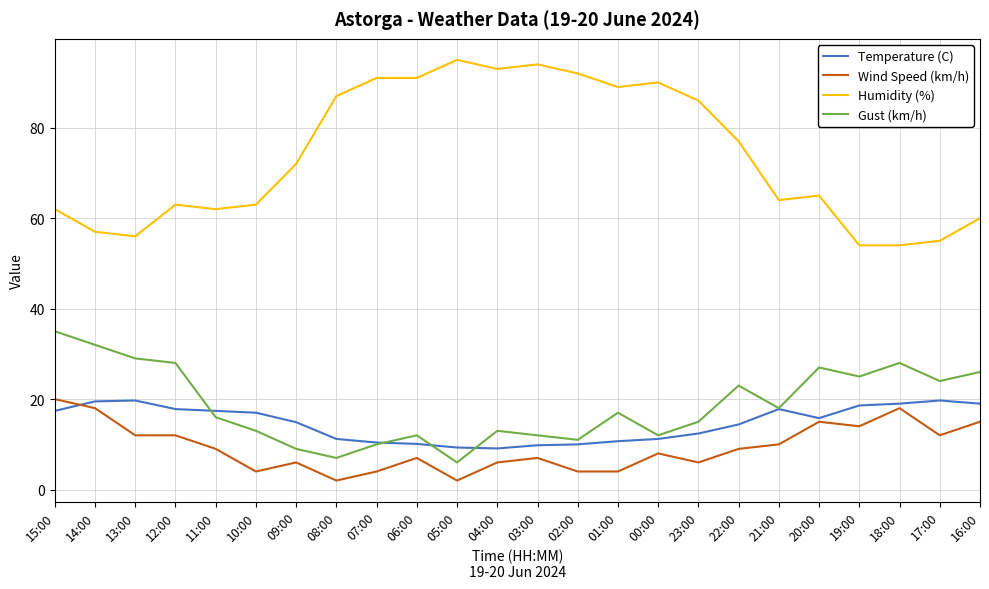

The Gust (km/h) series shows 7.9 at 00:00. True or false?

False